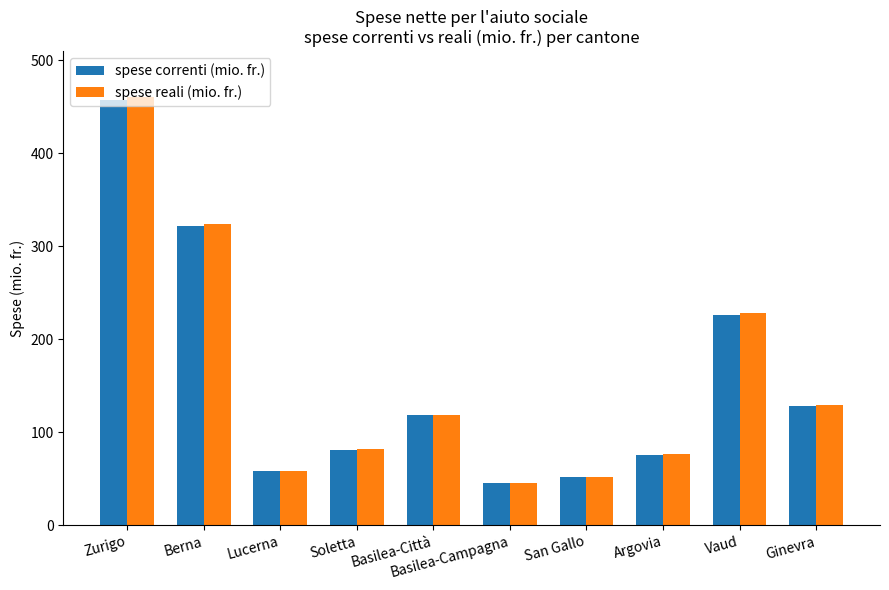

What is the difference between the maximum and minimum values in the spese correnti (mio. fr.) series?

411.6